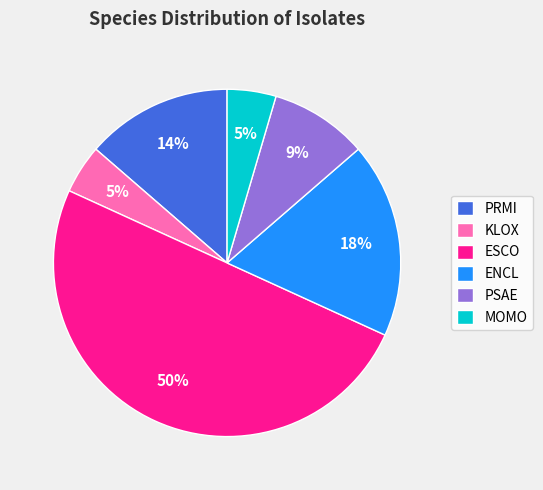

To the nearest percent, what is the difference between the PRMI and ESCO slice percentages?

36%